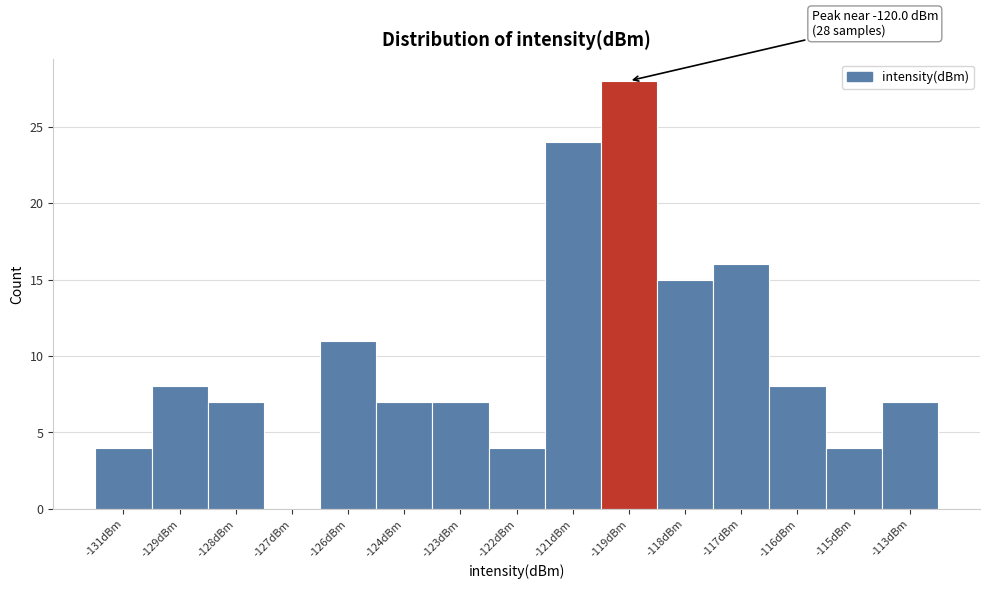

Reading right to left, transcribe all the data shown in this chart.

-113dBm=7	-115dBm=4	-116dBm=8	-117dBm=16	-118dBm=15	-119dBm=28	-121dBm=24	-122dBm=4	-123dBm=7	-124dBm=7	-126dBm=11	-127dBm=0	-128dBm=7	-129dBm=8	-131dBm=4